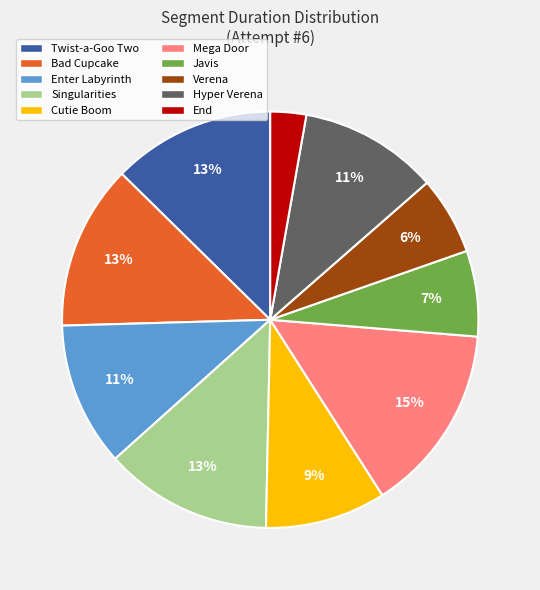

Does Cutie Boom account for over 50% of the chart?

No